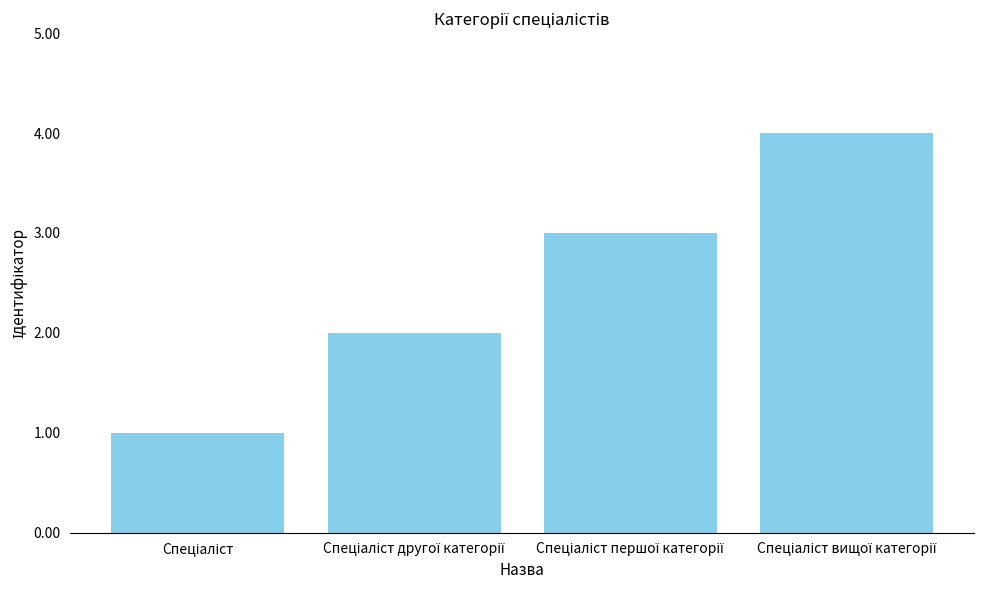

What is the minimum value shown in the chart?

1